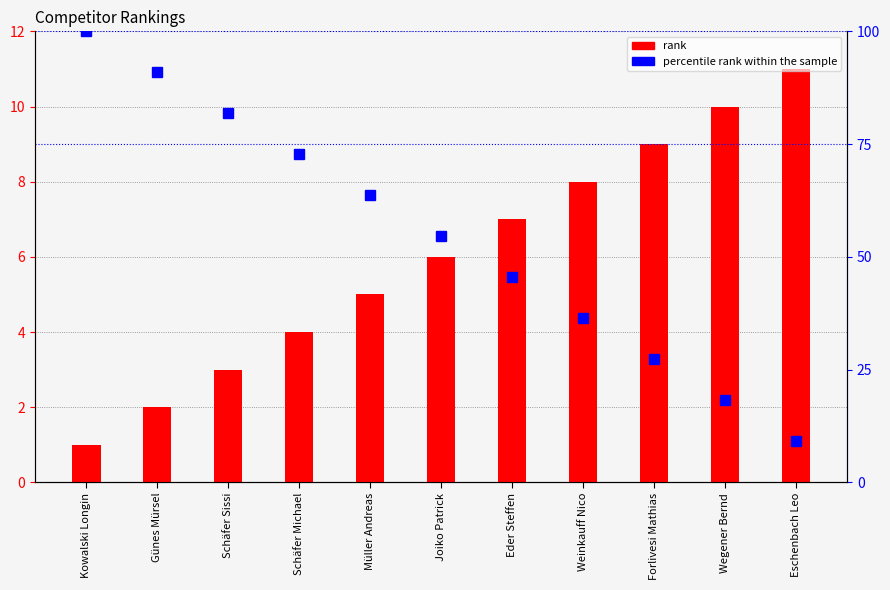

True or false: rank has a value of 11.0 at Eschenbach Leo.

True